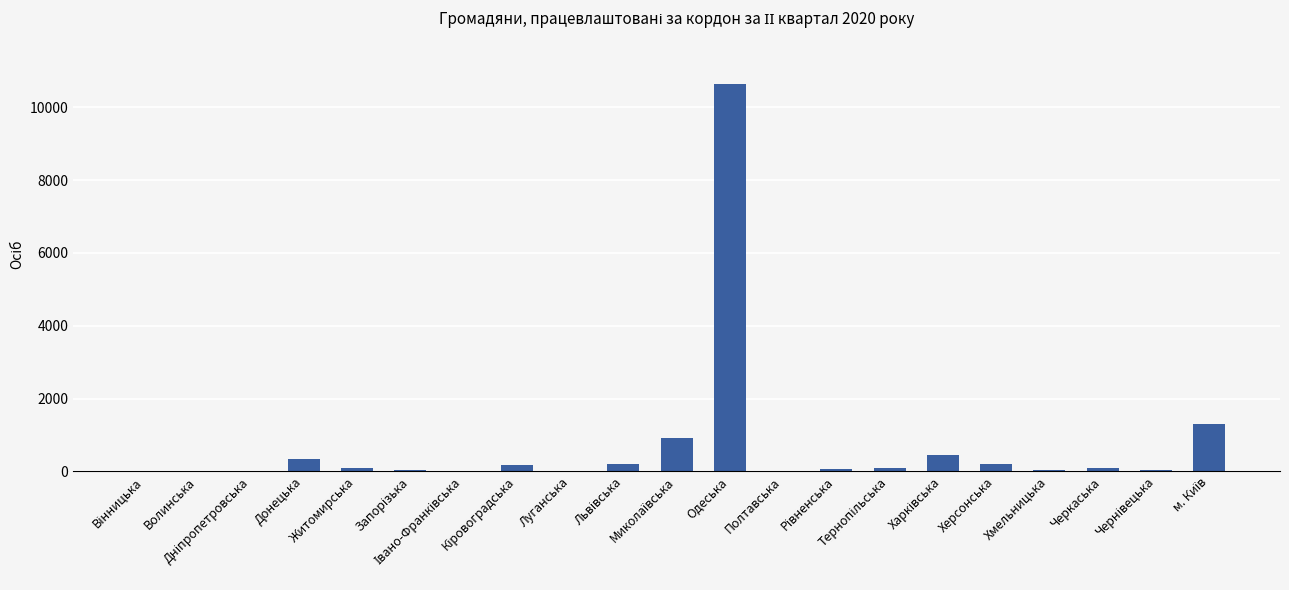

How many data points does each series have?

21